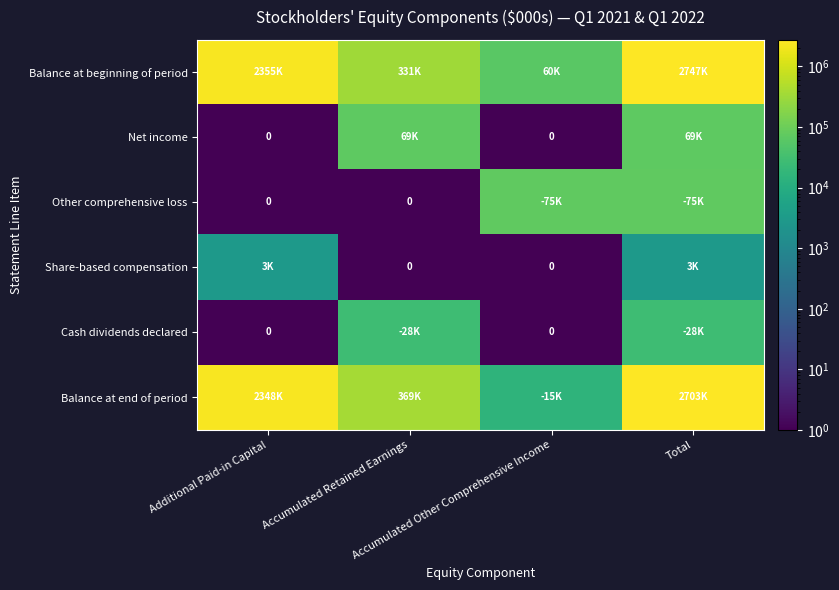

Which category has the highest value in the Share-based compensation series?

Additional Paid-in Capital